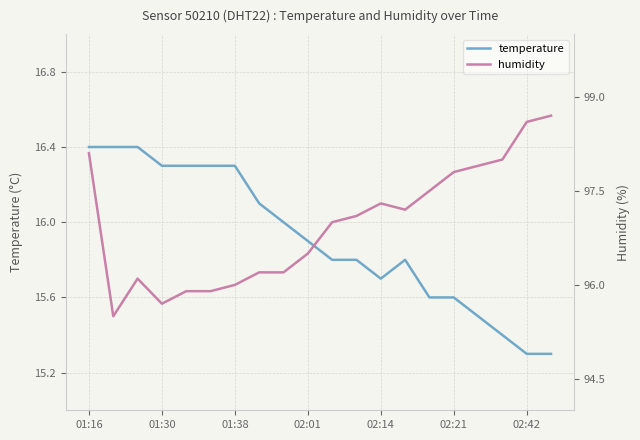

Is it true that temperature equals 8.5 at 16?

False